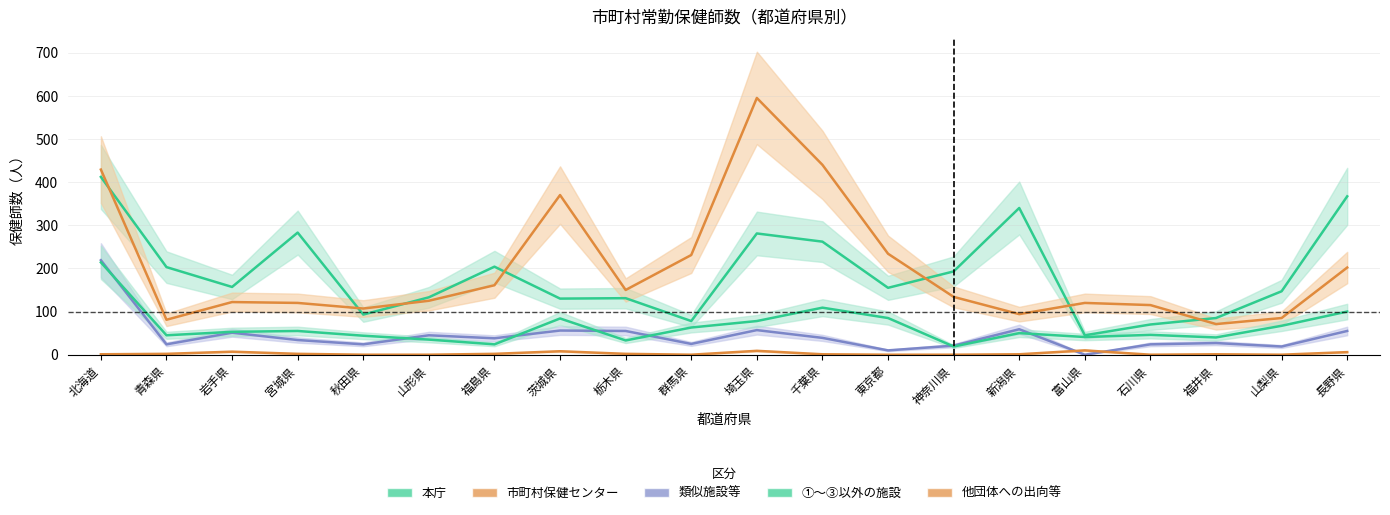

What is the label of the 17th point from the left?

石川県